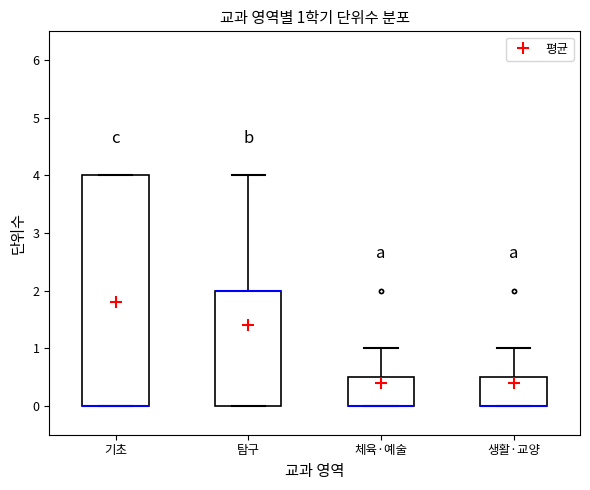

Comparing the boxes themselves (not the whiskers), which one is the tallest?

기초